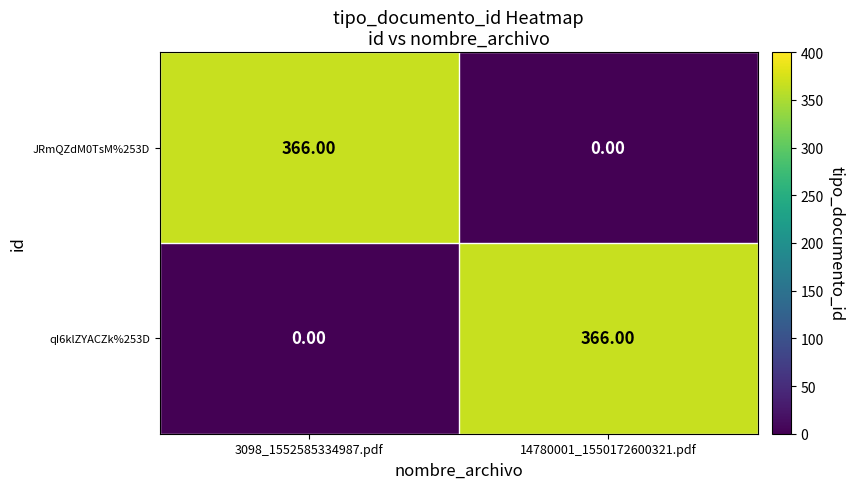

What is the sum of all qI6klZYACZk%253D values?

366